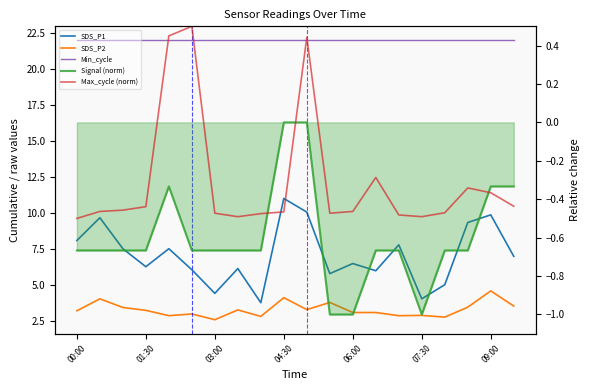

Does the chart display data point markers on the line(s)?

No